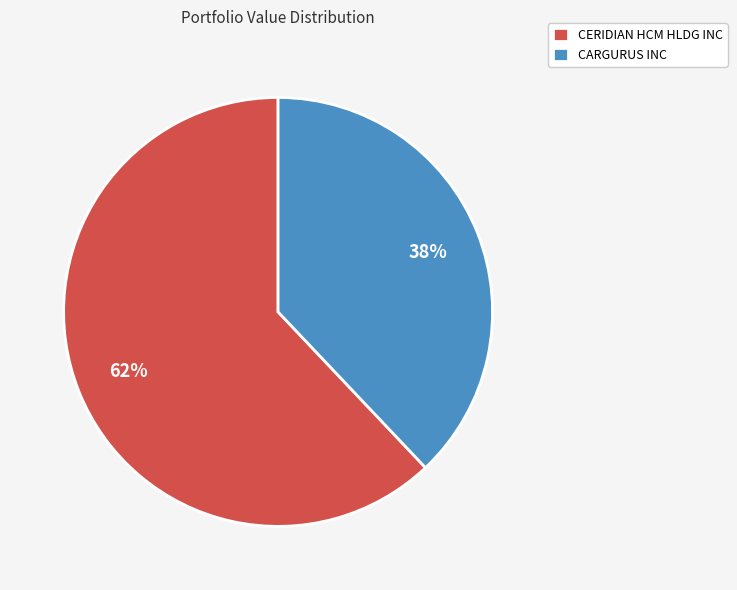

True or false: CERIDIAN HCM HLDG INC accounts for 62% of the total.

True